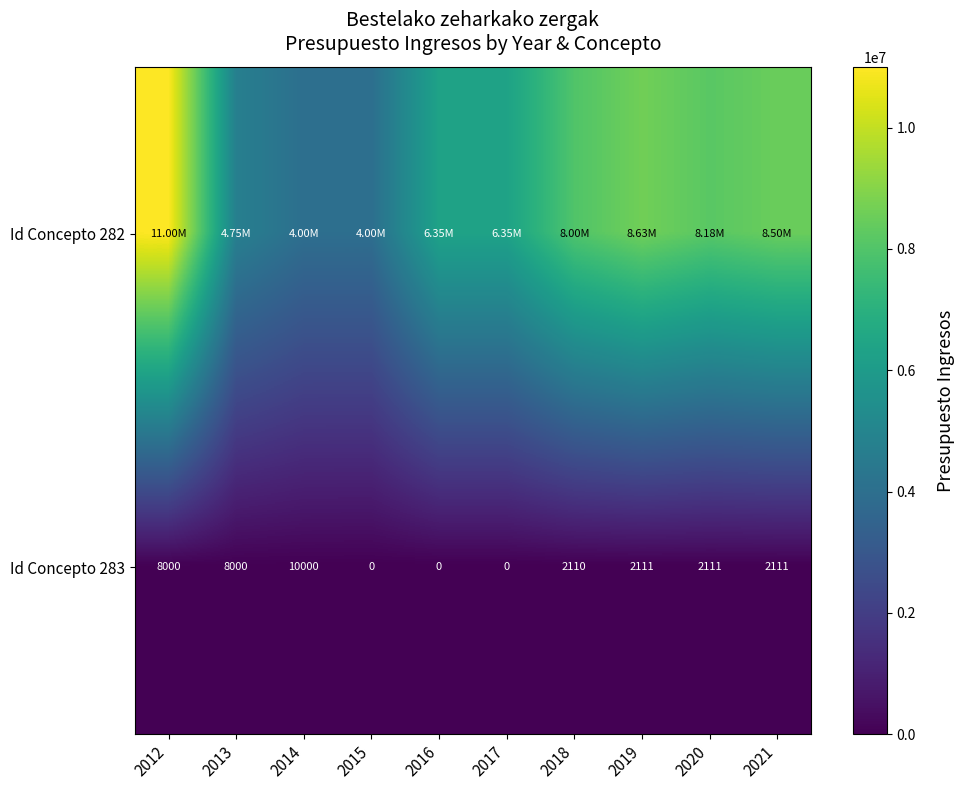

What is the difference between the maximum and minimum values in the Id Concepto 283 series?

10000